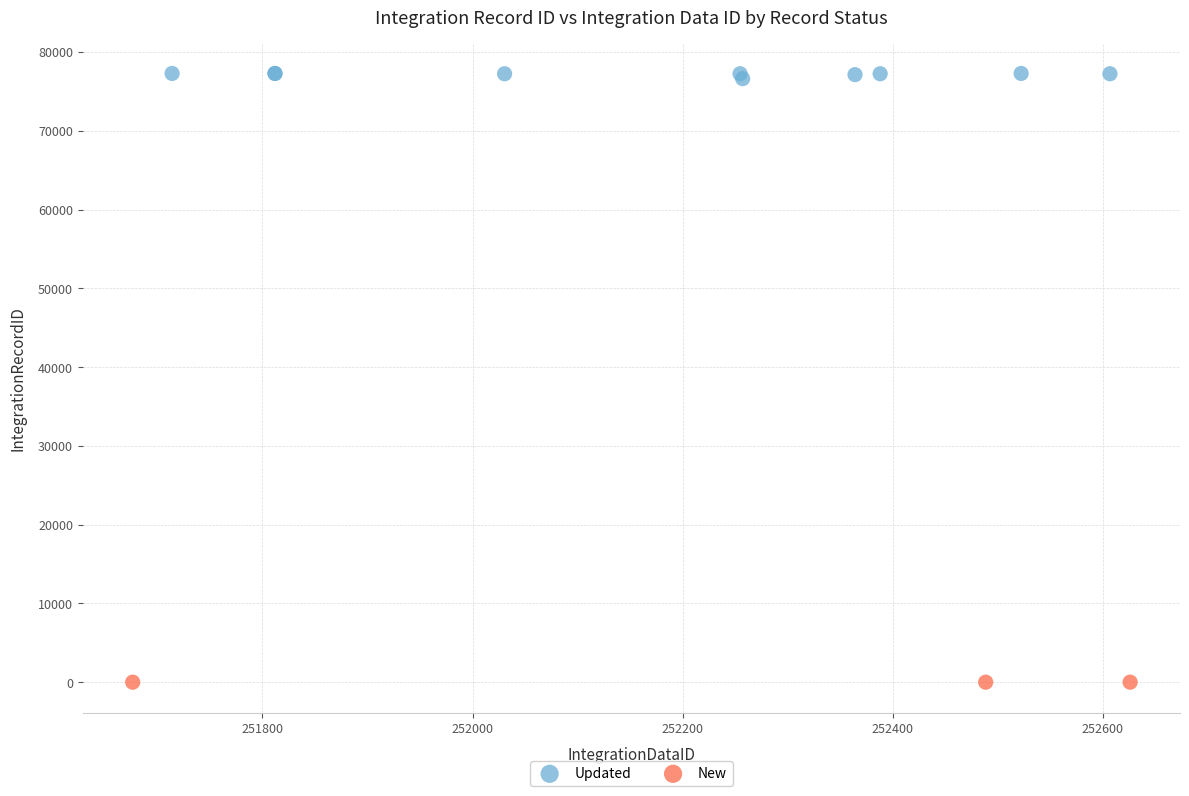

Which series contains the lowest Y value?

New